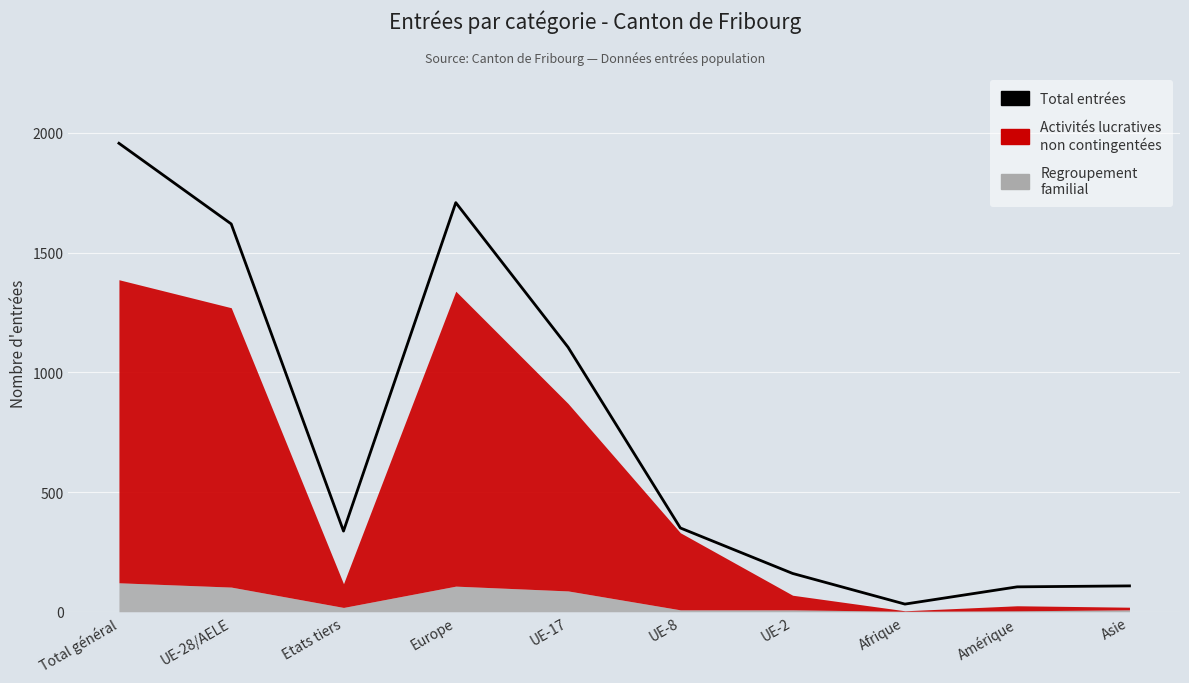

What is the label of the 9th point from the left?

Amérique